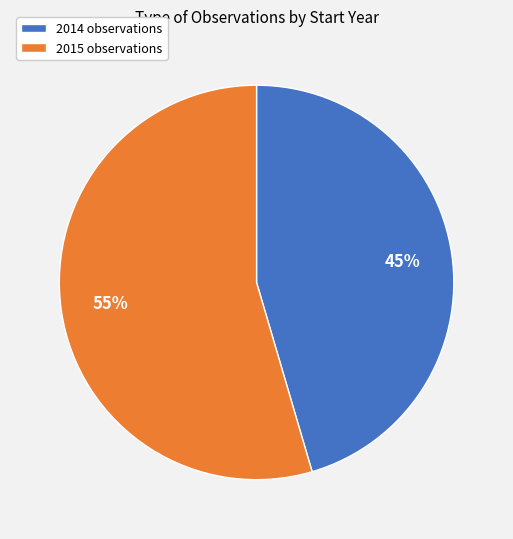

To the nearest percent, what is the combined percentage of 2015 and 2014?

100%